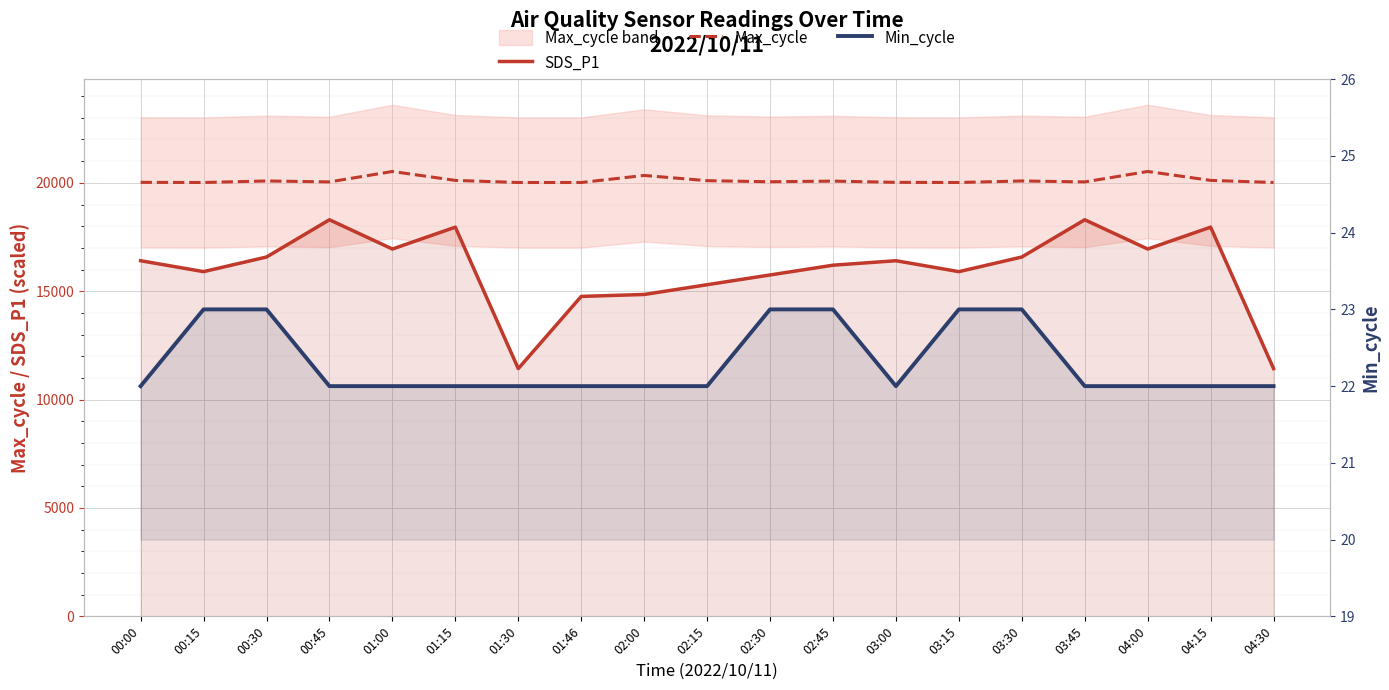

What position from the left is 02:45?

12